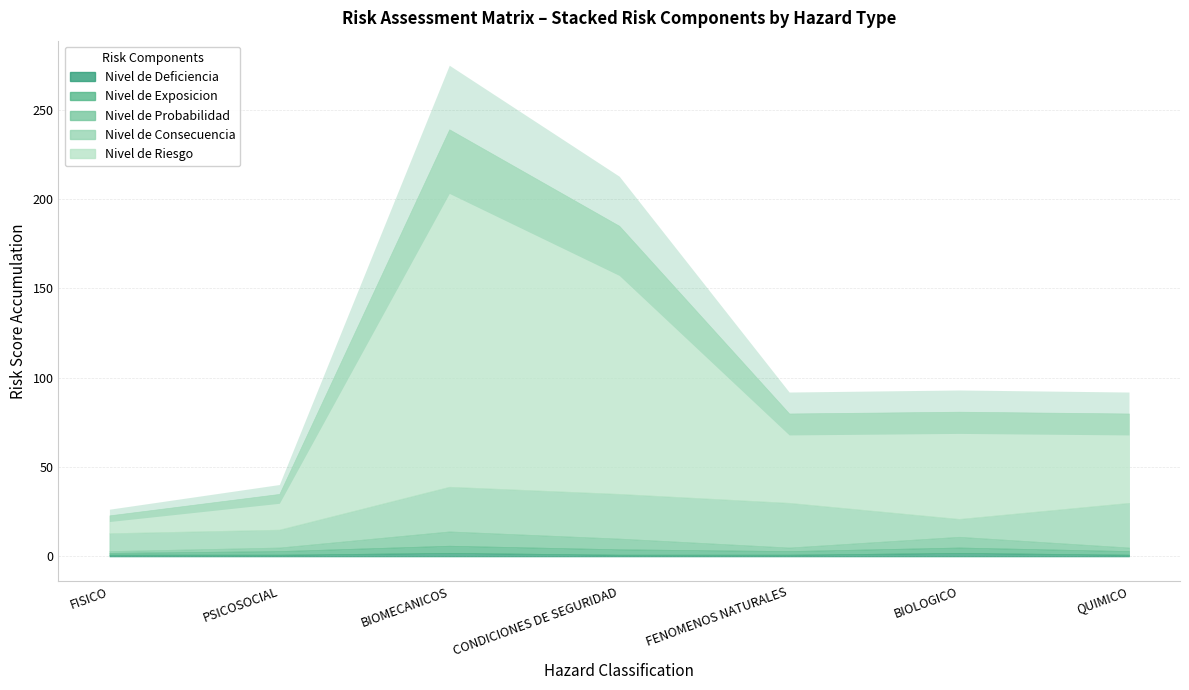

Rank the series by their maximum value, from highest to lowest.

Nivel de Riesgo, Nivel de Consecuencia, Nivel de Probabilidad, Nivel de Exposicion, Nivel de Deficiencia